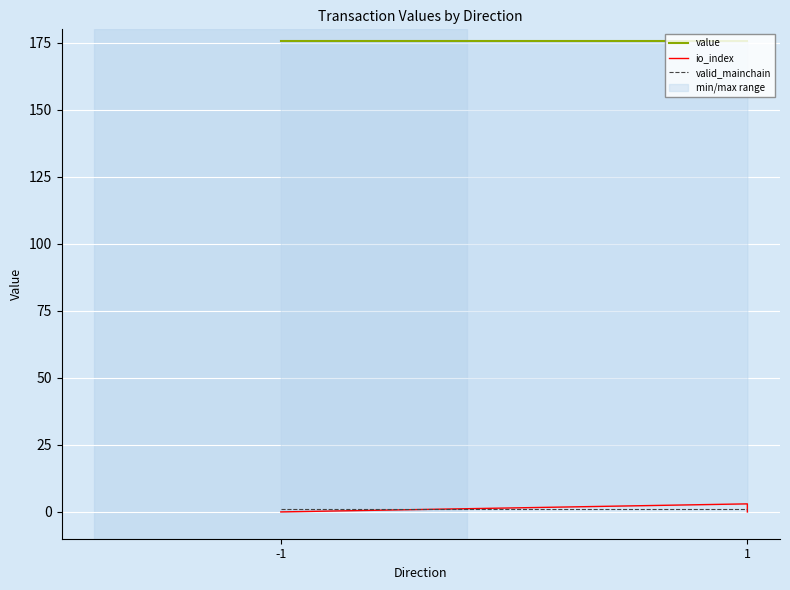

Which series has the largest total across all categories?

value